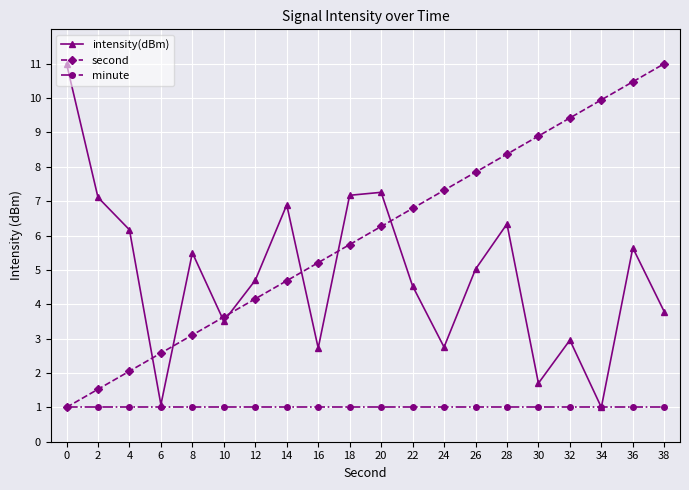

Which series has the largest total across all categories?

second